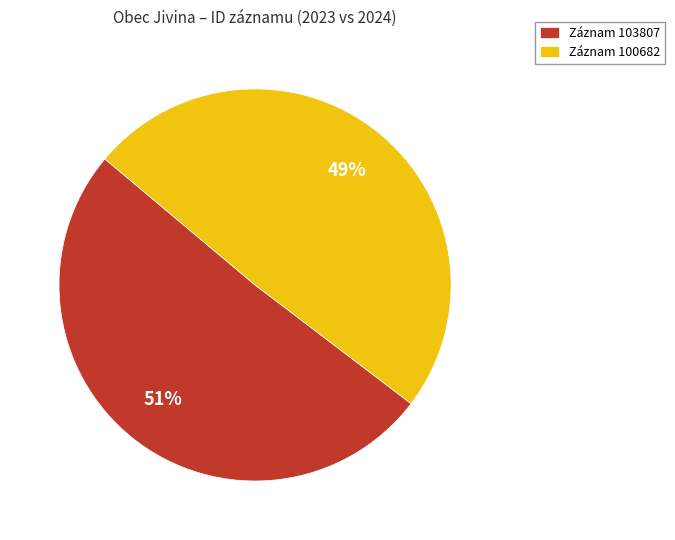

The Záznam 100682 slice represents 58% of the pie. True or false?

False